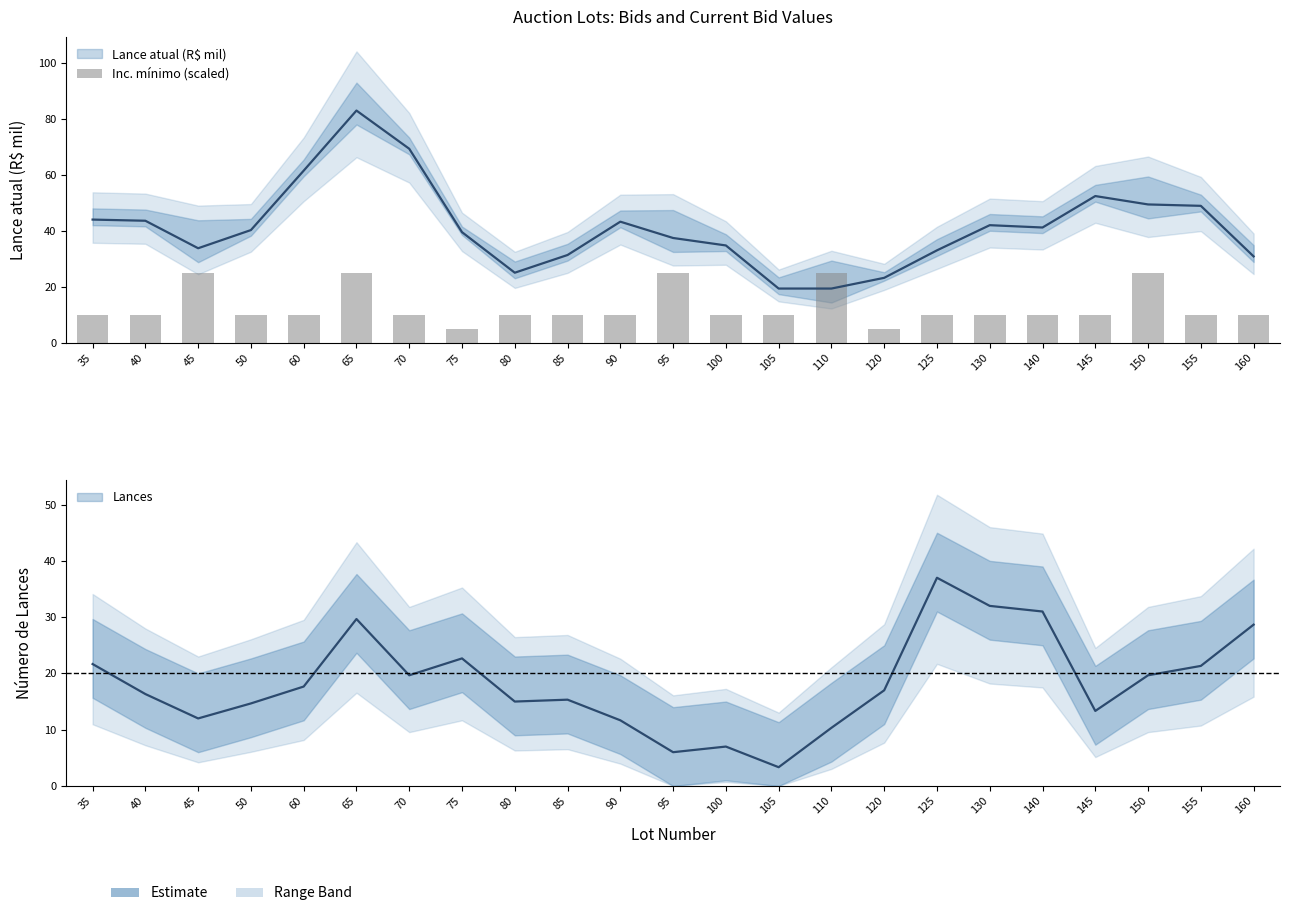

True or false: the data shows 34 at 65.

False